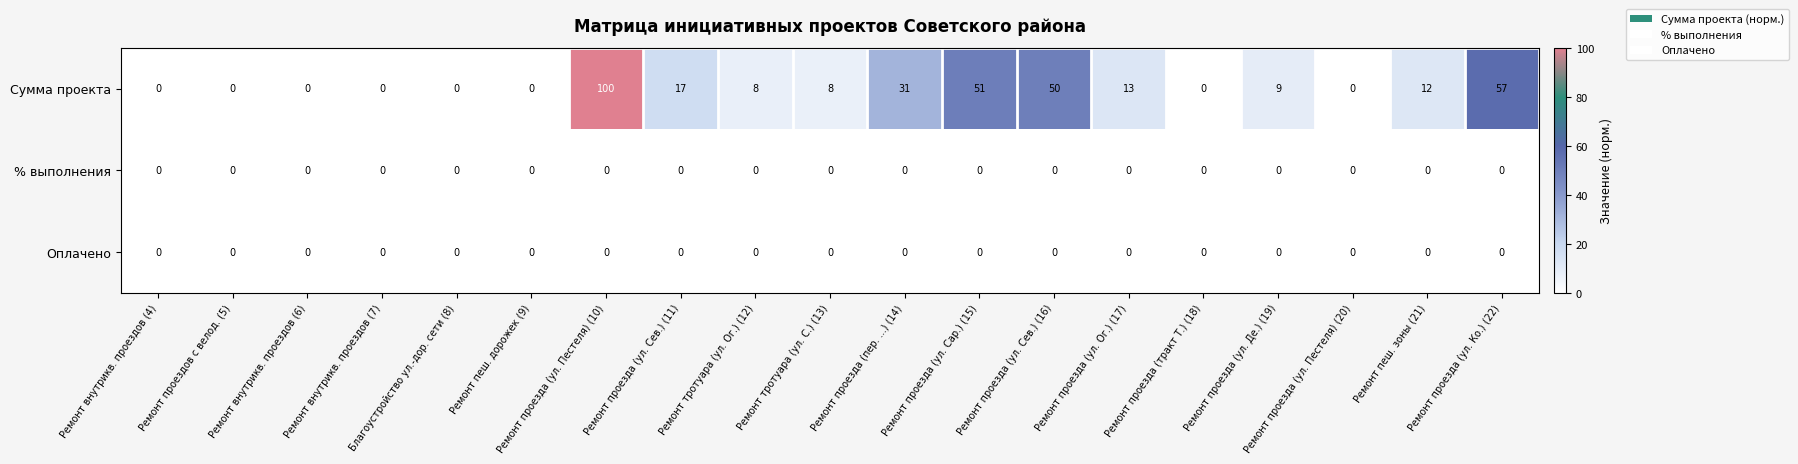

Is the value of Сумма проекта at Ремонт проезда (ул. Ог.) (17) greater than the value of % выполнения at Ремонт внутрикв. проездов (7)?

Yes